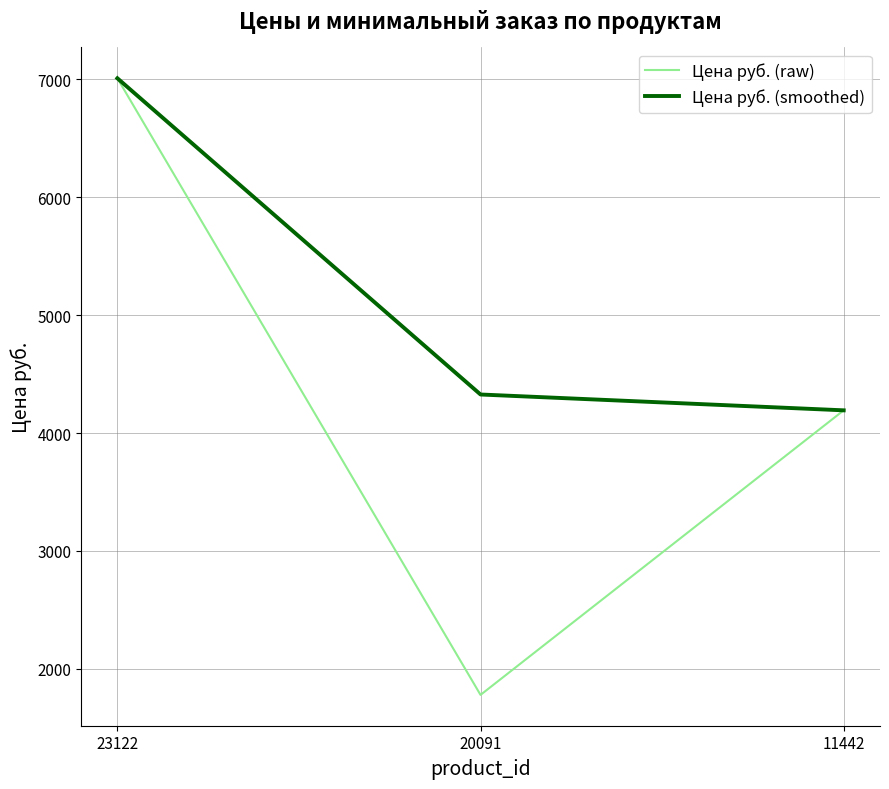

True or false: Цена руб. (smoothed) has a value of 6958.0 at 11442.

False